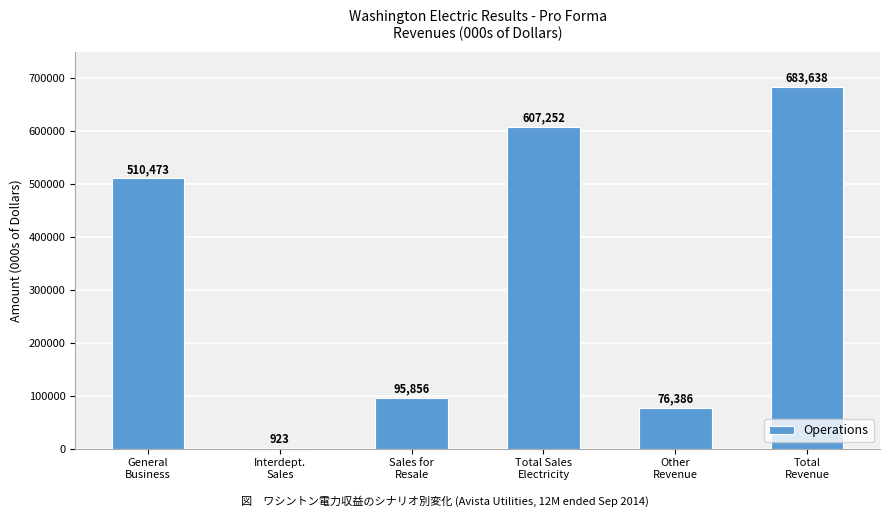

How many data points does each series have?

6